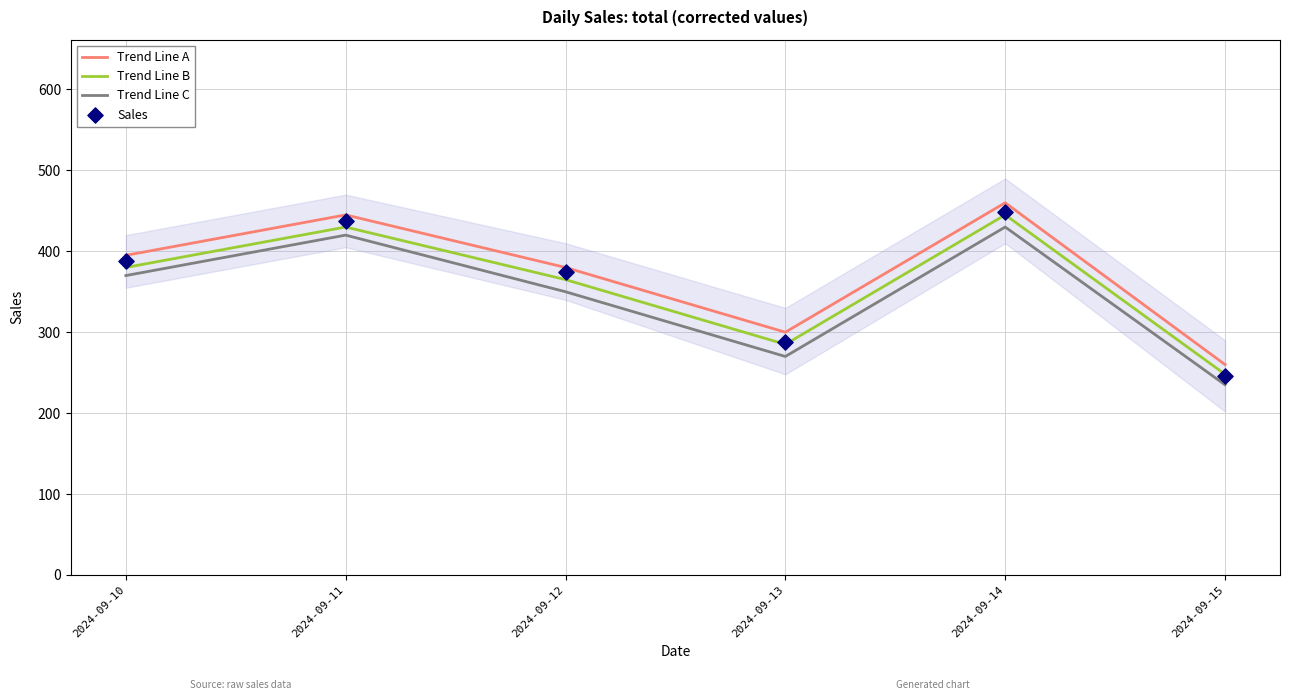

Which series has the widest spread of Y values?

Sales